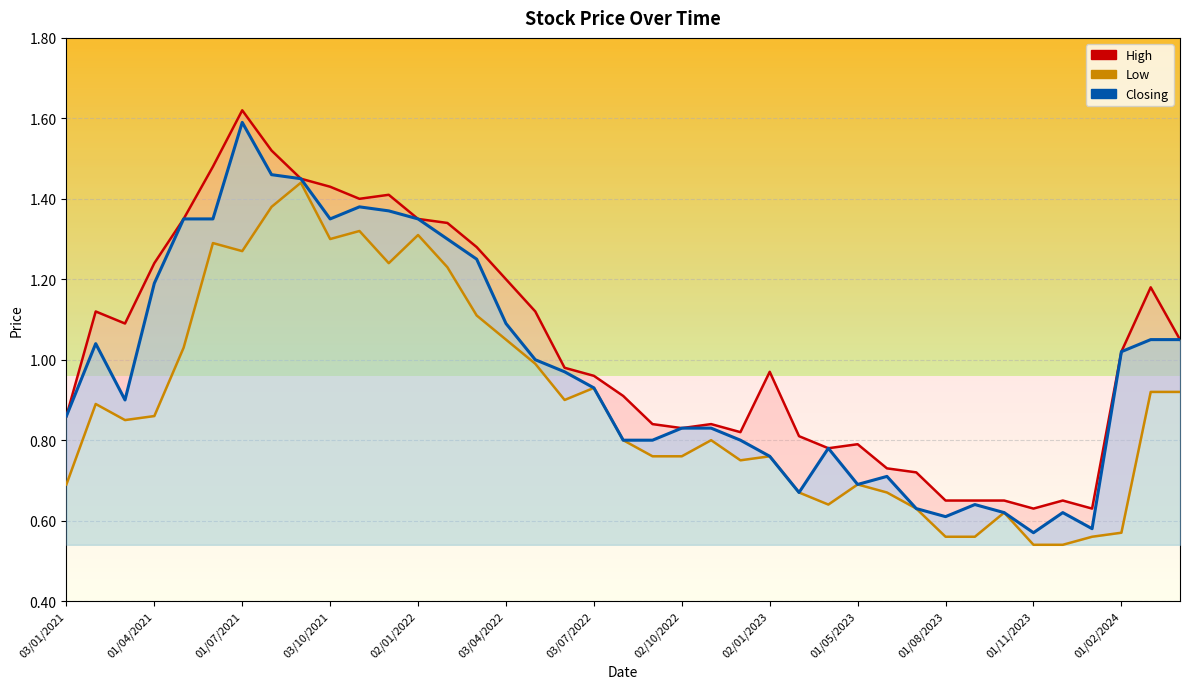

In High, how many points are higher than both neighbors (excluding endpoints)?

8